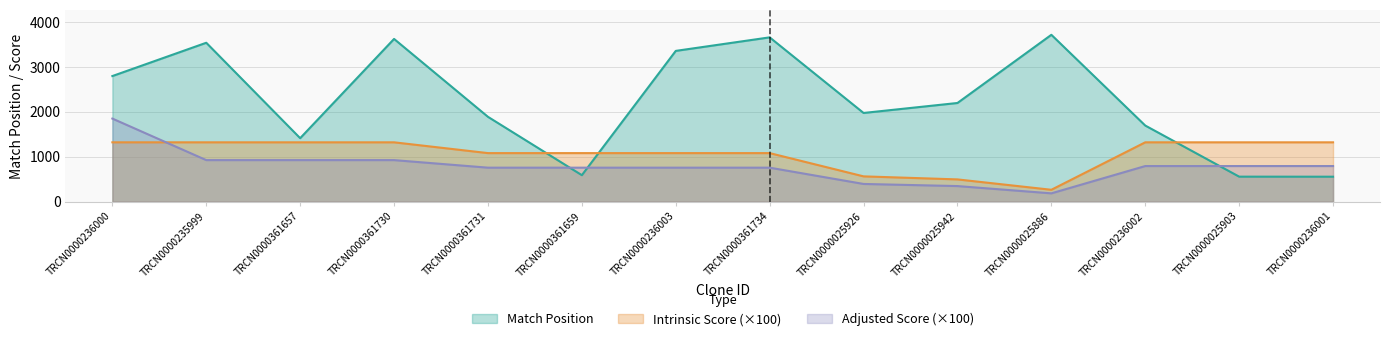

Reading right to left, what are all the values shown in this chart?

Match Position: 555.0	556.0	1693.0	3712.0	2195.0	1973.0	3655.0	3354.0	589.0	1887.0	3620.0	1412.0	3535.0	2794.0
Adjusted Score: 792.0	792.0	792.0	184.8	346.5	393.8	756.0	756.0	756.0	756.0	924.0	924.0	924.0	1848.0
Intrinsic Score: 1320.0	1320.0	1320.0	264.0	495.0	562.5	1080.0	1080.0	1080.0	1080.0	1320.0	1320.0	1320.0	1320.0